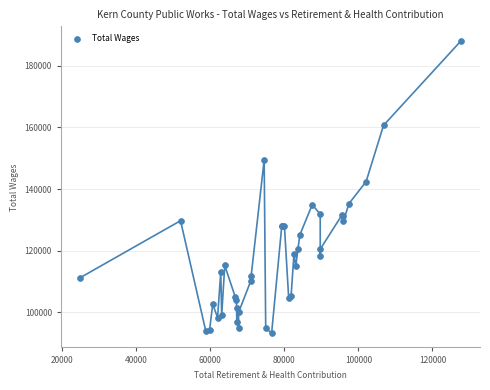

What Y value in the scatter plot is closest to 140705?

142442